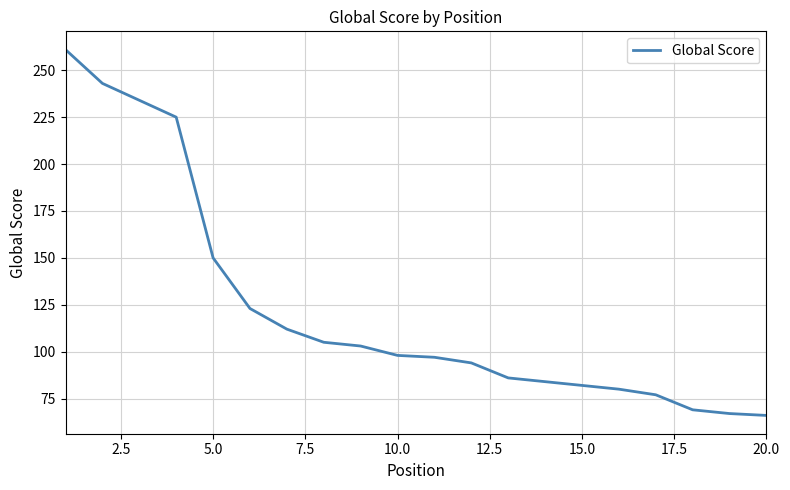

What is the difference between the maximum and minimum values?

195